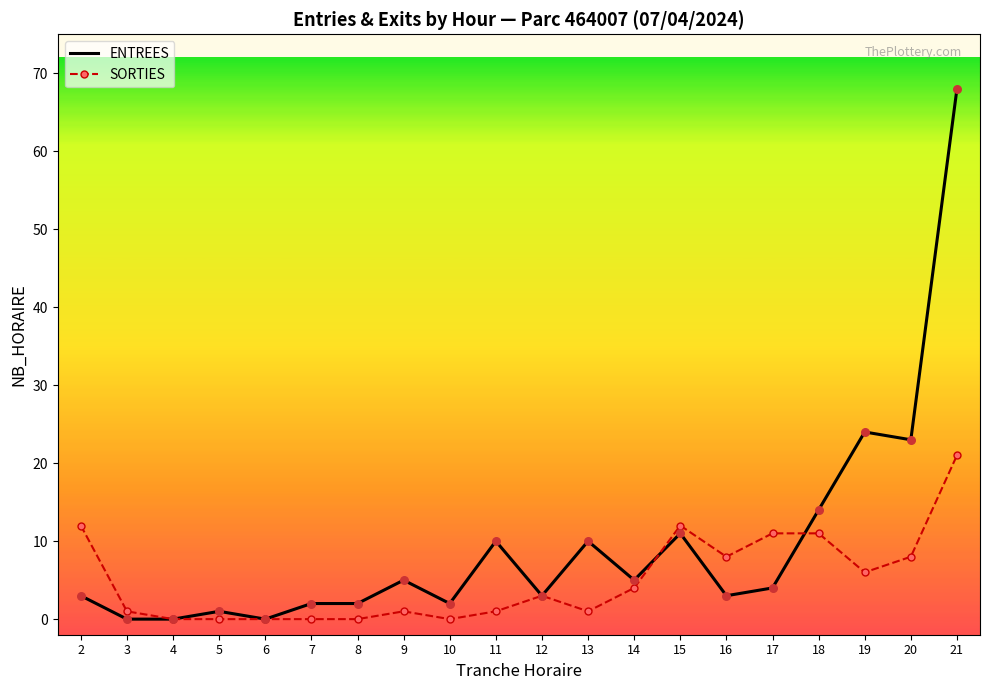

At how many categories does at least one series exceed 4?

12